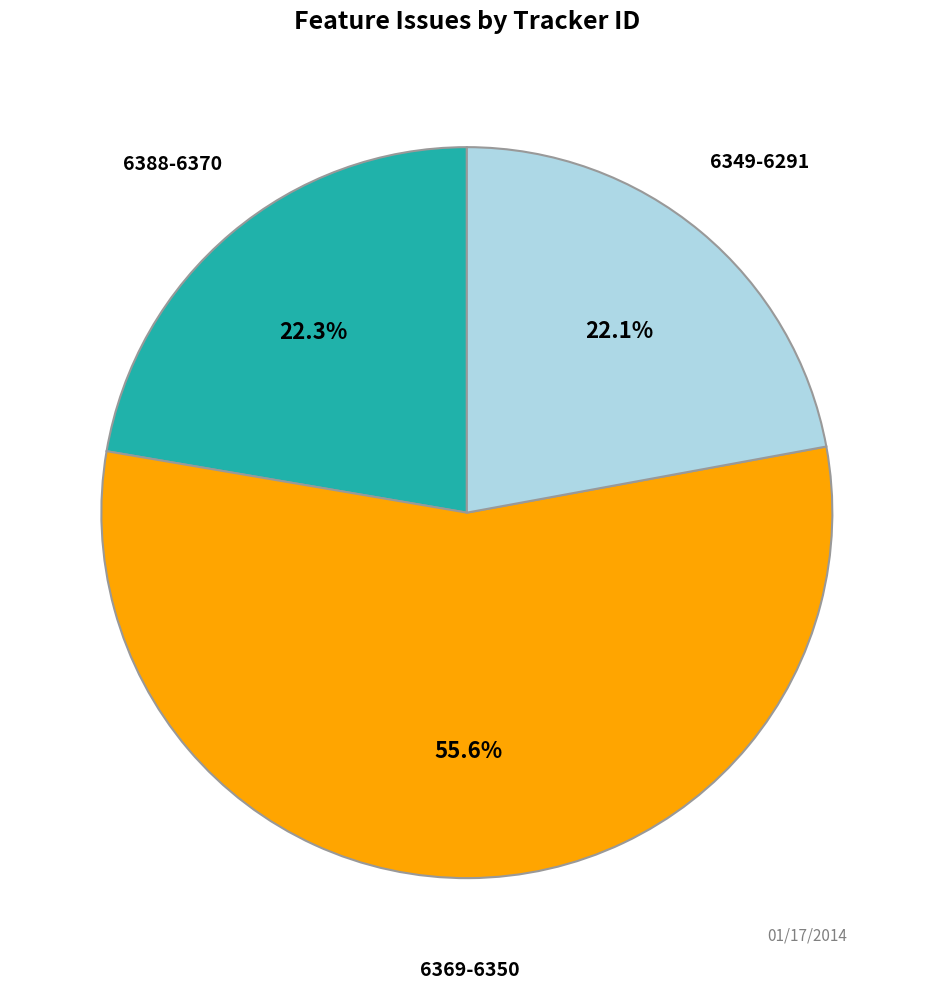

To the nearest percent, what is the average slice percentage?

33%